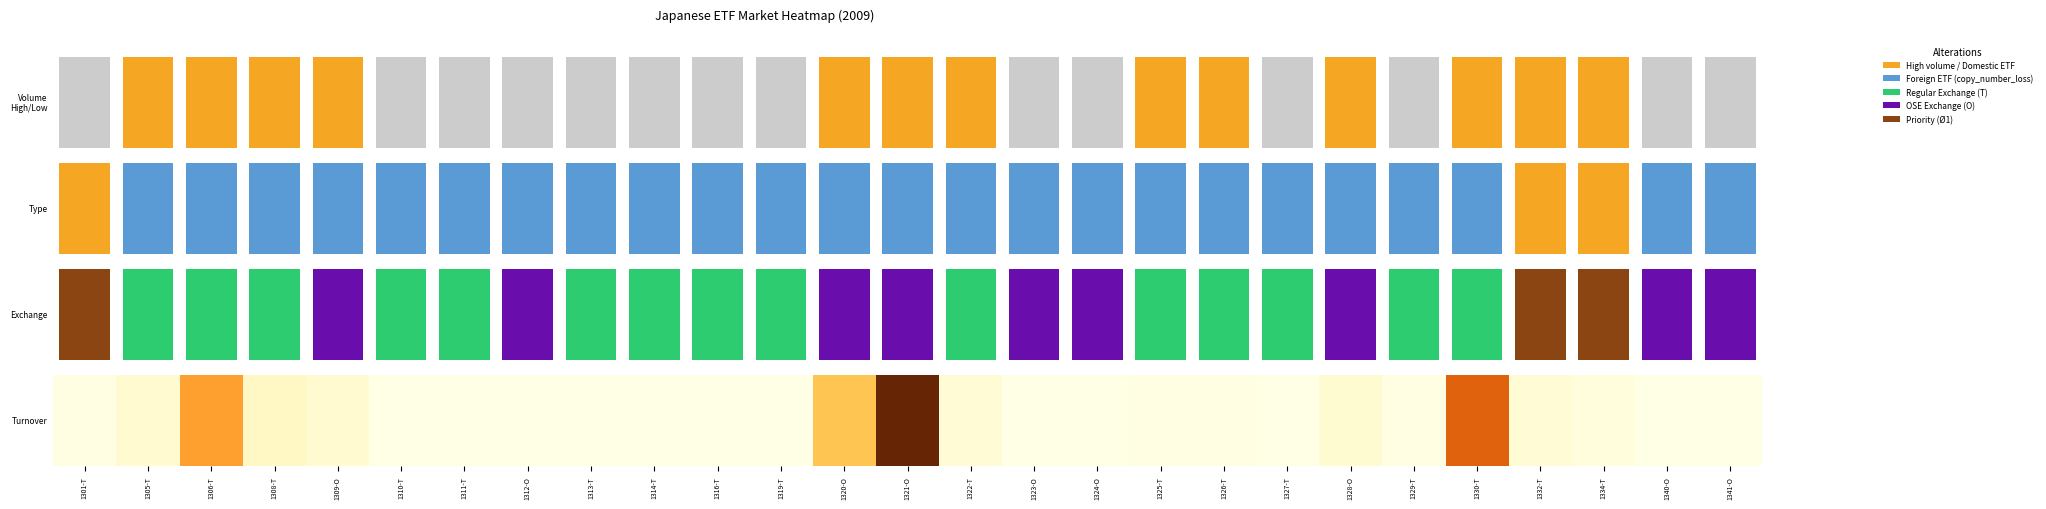

Which label corresponds to the largest value in the chart?

1321-O